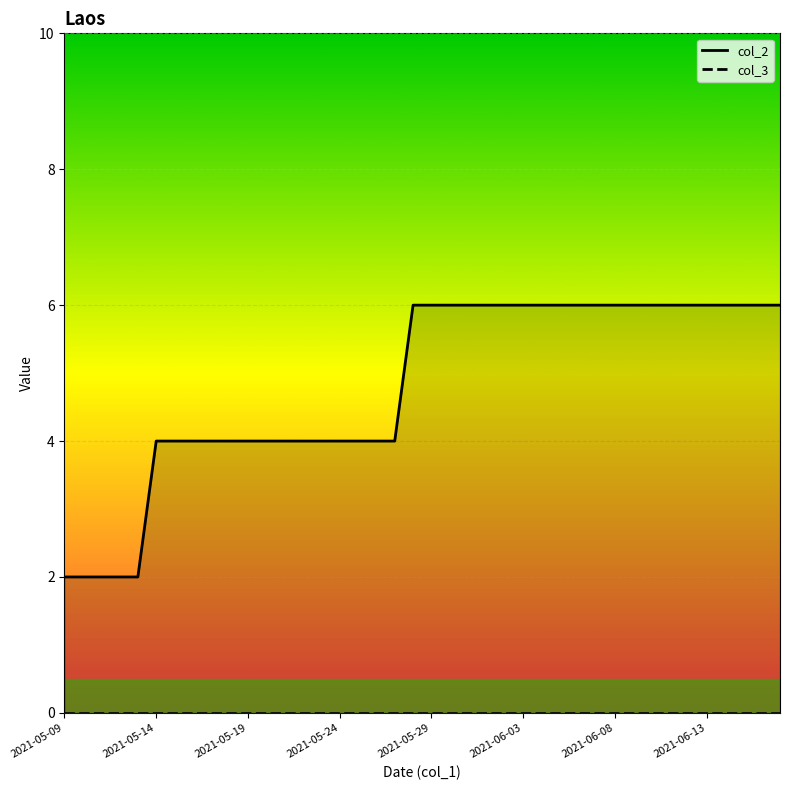

True or false: col_3 and col_2 cross at least once.

False